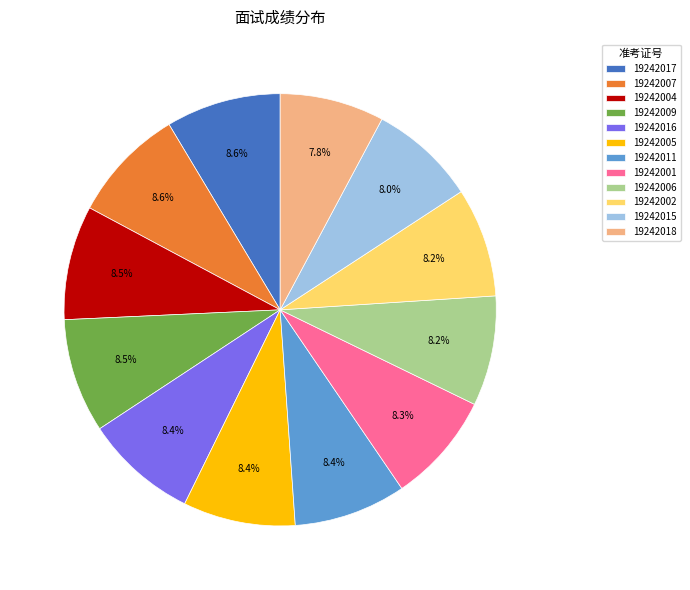

What percentage is the 19242007 slice, to the nearest percent?

9%